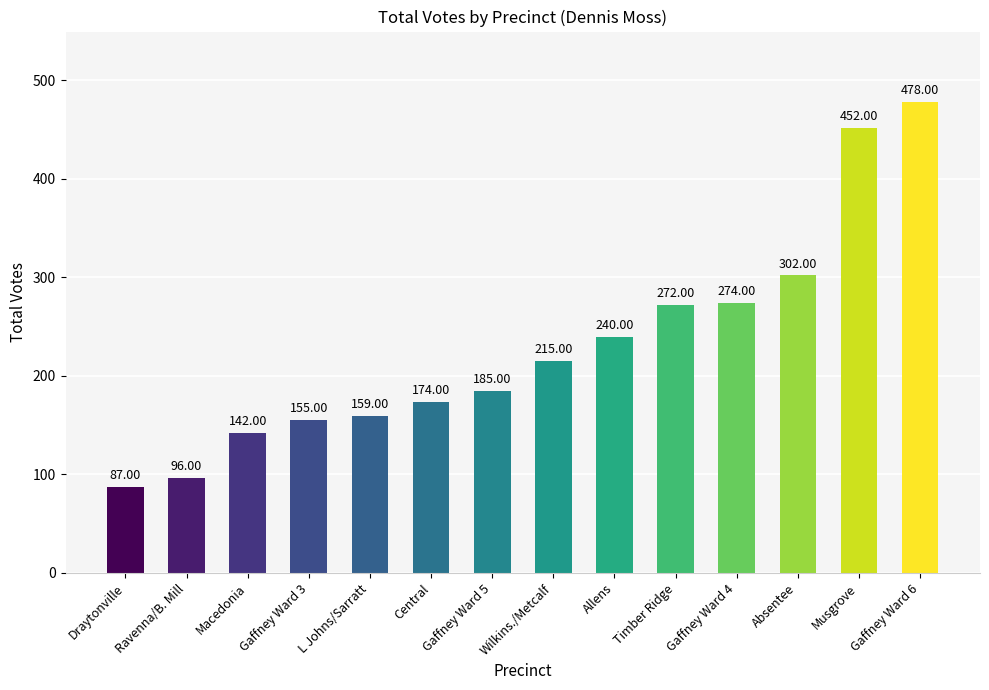

How many values are below 215?

7